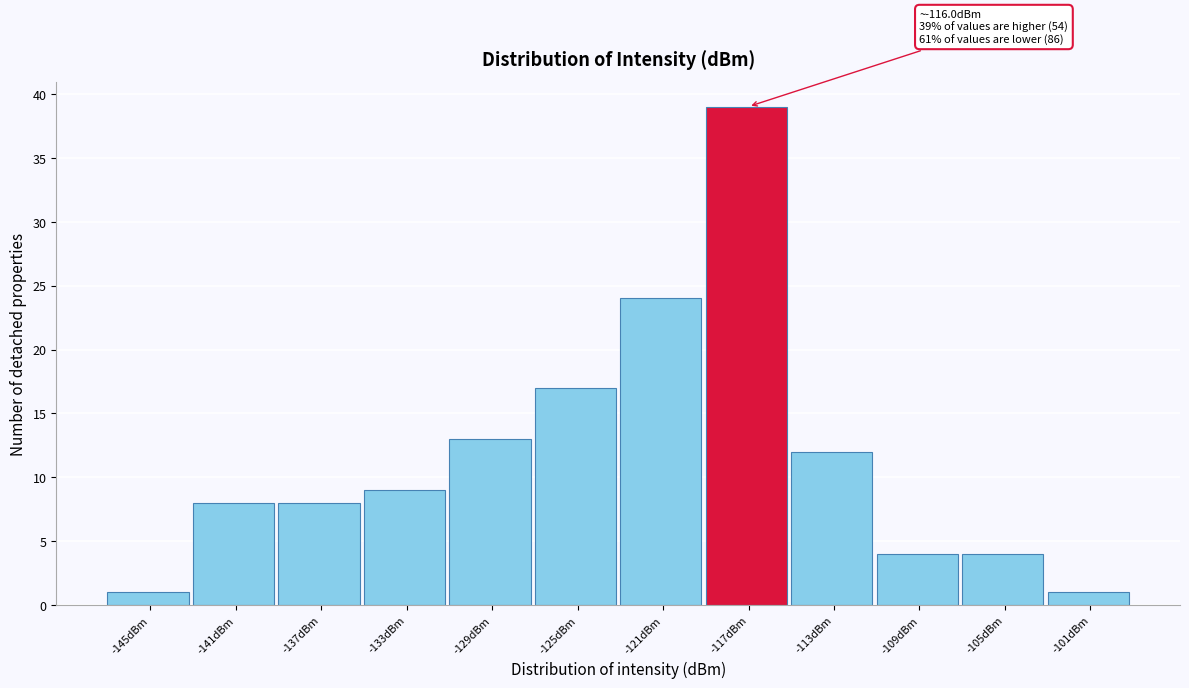

Reading left to right, list all the values displayed in this chart.

-145dBm=1	-141dBm=8	-137dBm=8	-133dBm=9	-129dBm=13	-125dBm=17	-121dBm=24	-117dBm=39	-113dBm=12	-109dBm=4	-105dBm=4	-101dBm=1